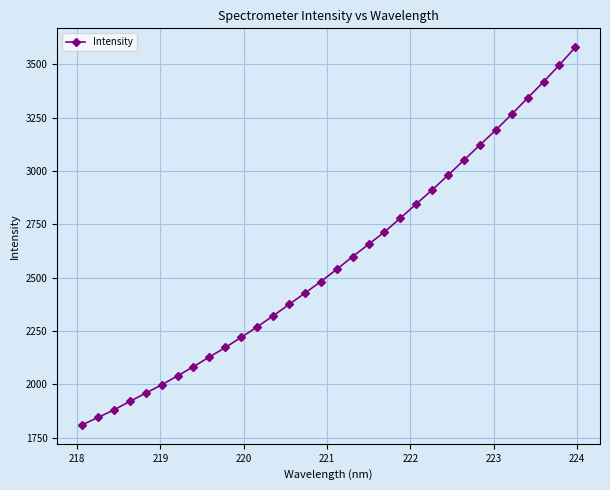

What is the greatest value displayed?

3580.0